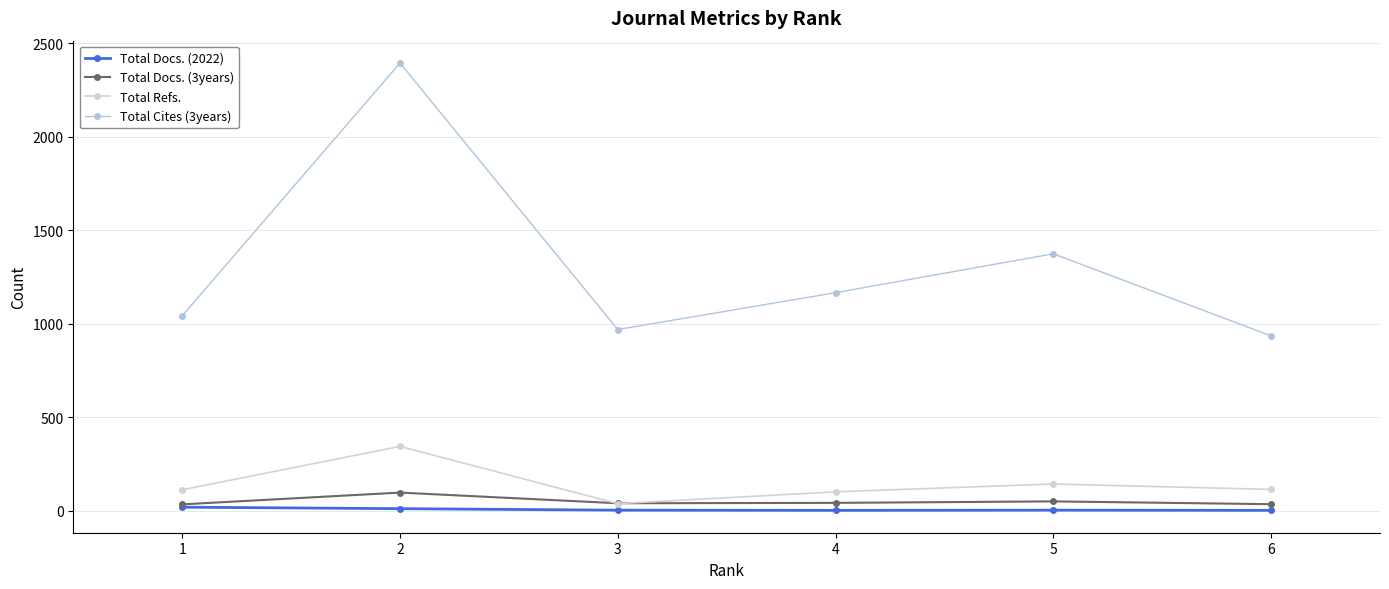

What are all the series names shown in the legend?

Total Docs. (2022), Total Docs. (3years), Total Refs., Total Cites (3years)